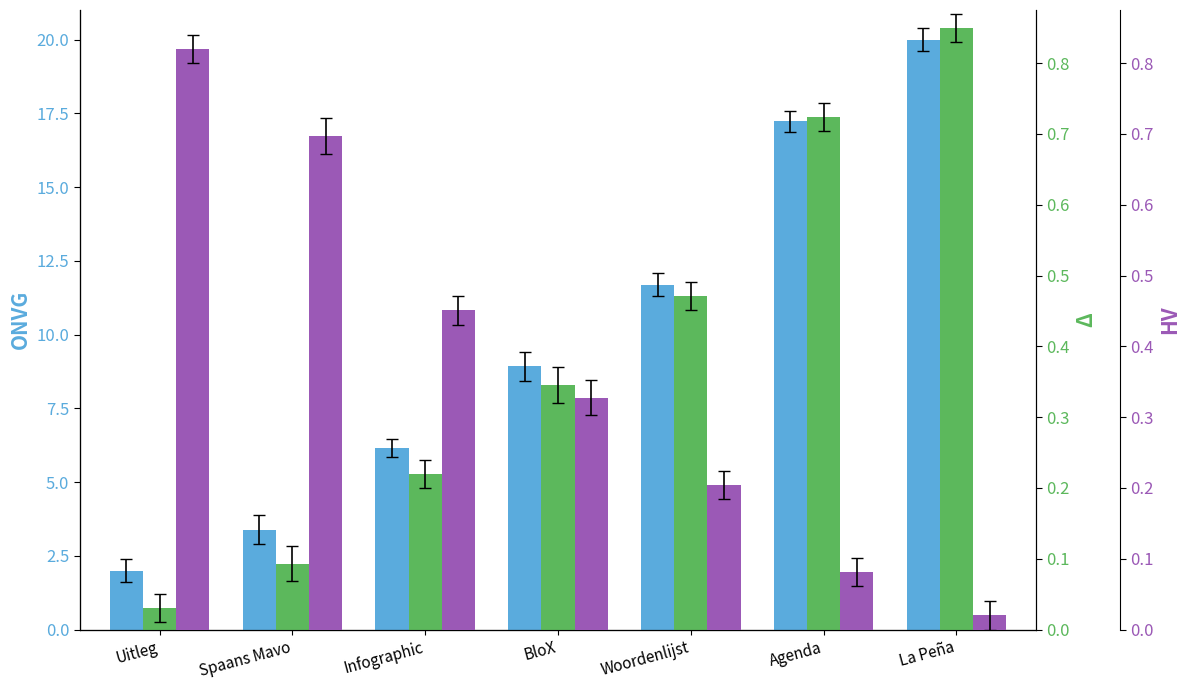

The value of ONVG at Infographic is 10.1. True or false?

False